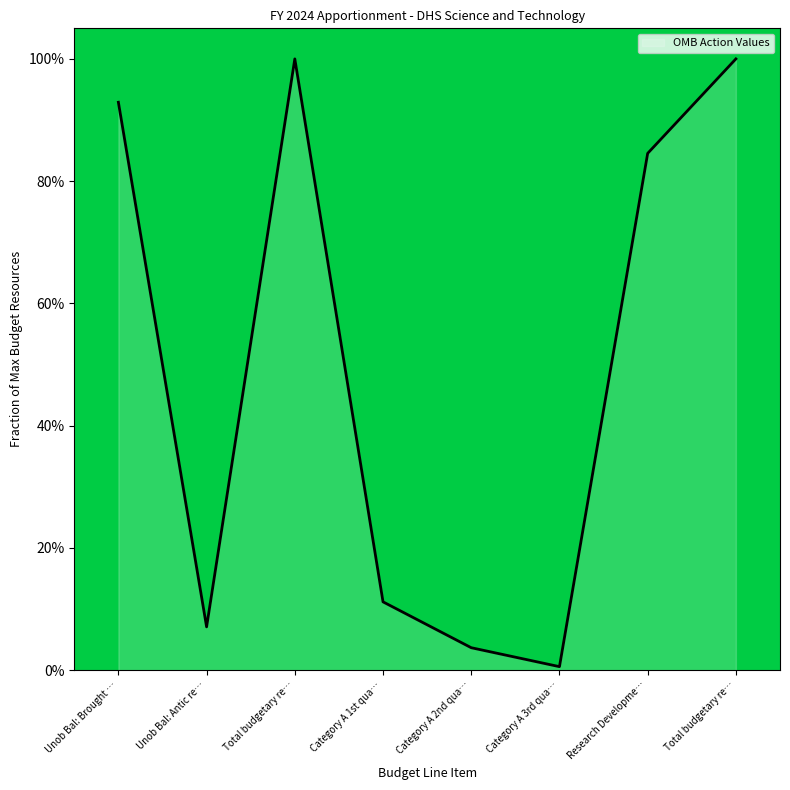

Where is the first local minimum?

Unob Bal: Antic re…